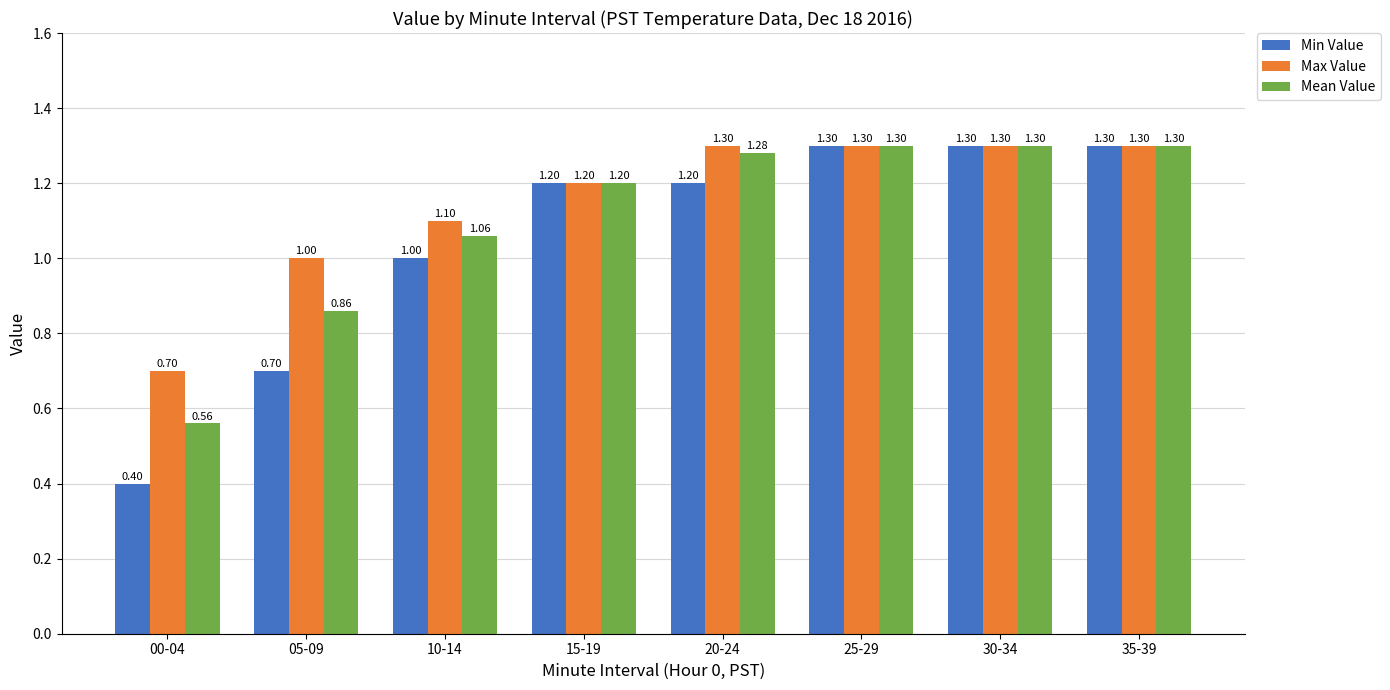

Which series has the largest range (max minus min)?

Min Value